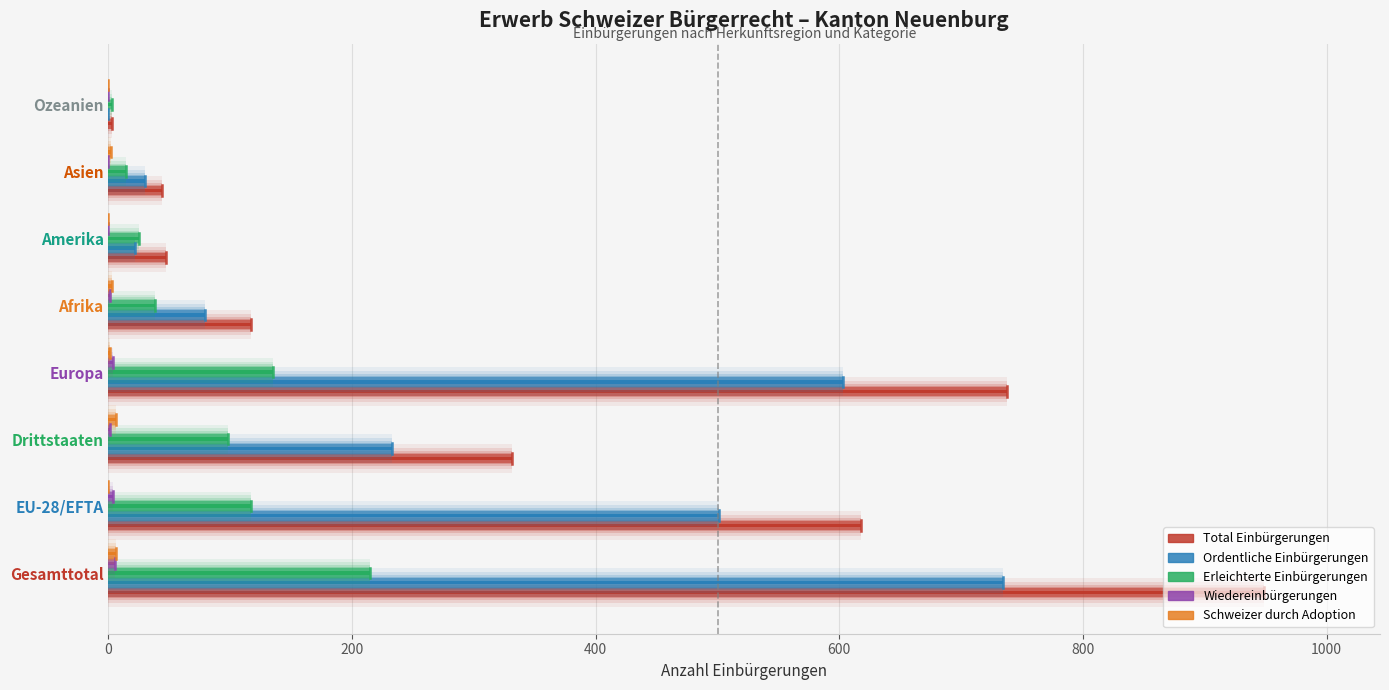

What is the average value of the Wiedereinbürgerungen series?

2